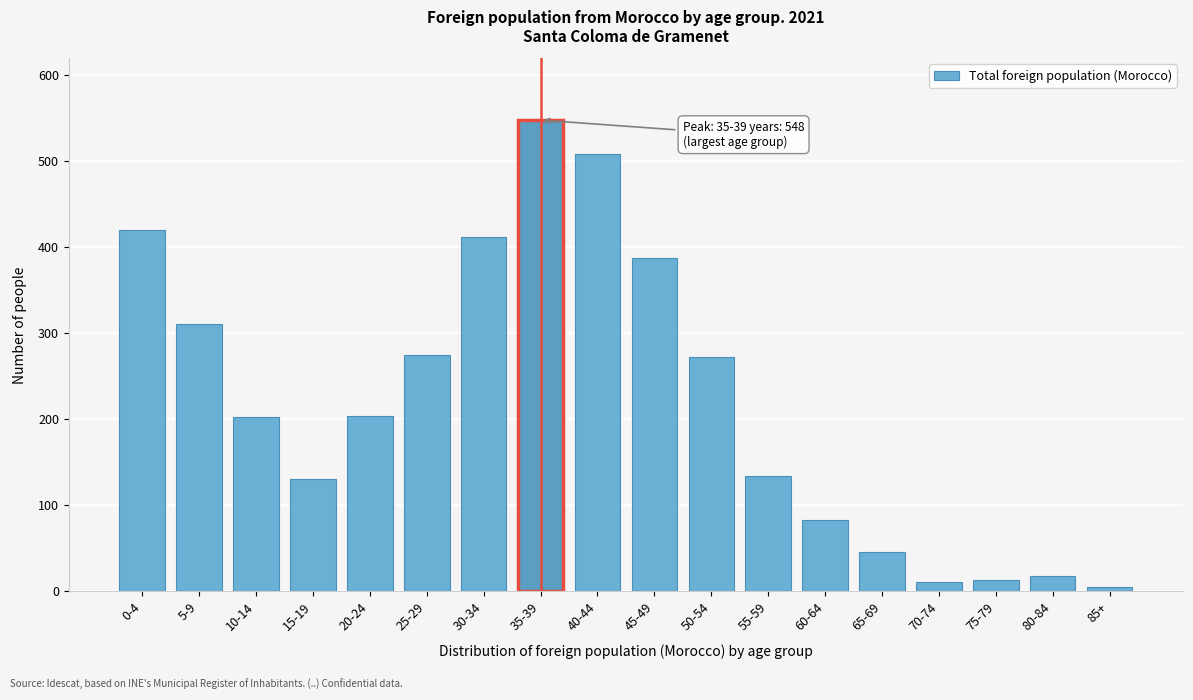

Which label corresponds to the largest value in the chart?

35-39